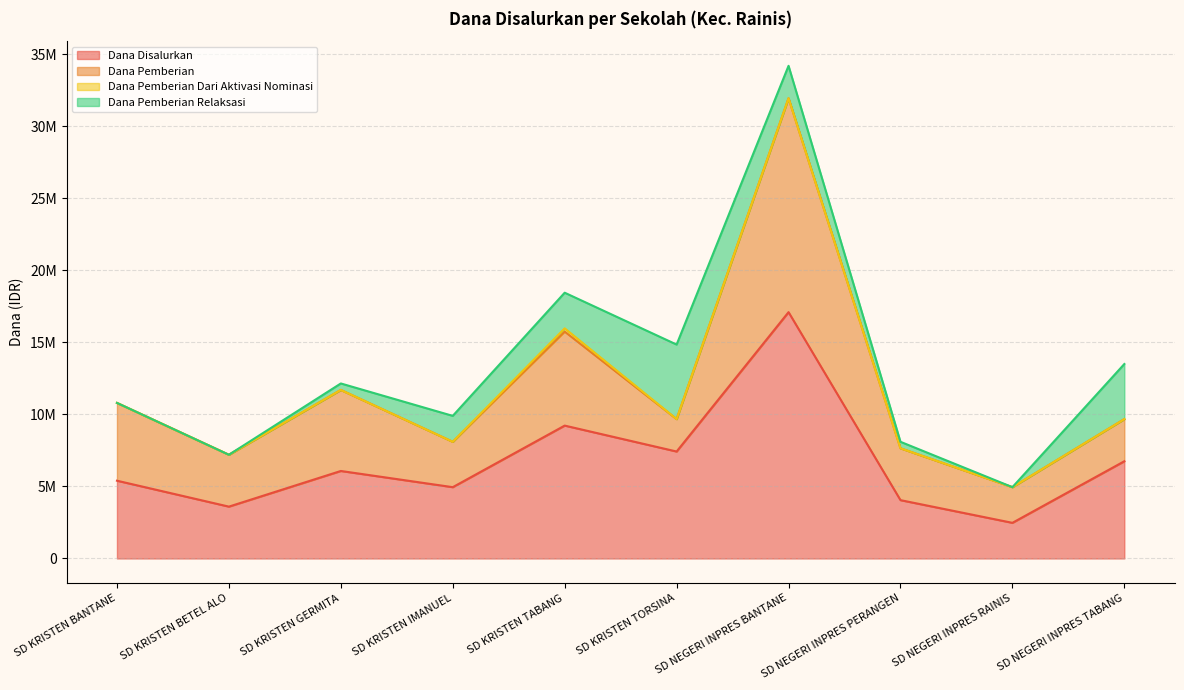

How many values in the Dana Pemberian Relaksasi series are below 1800000?

5